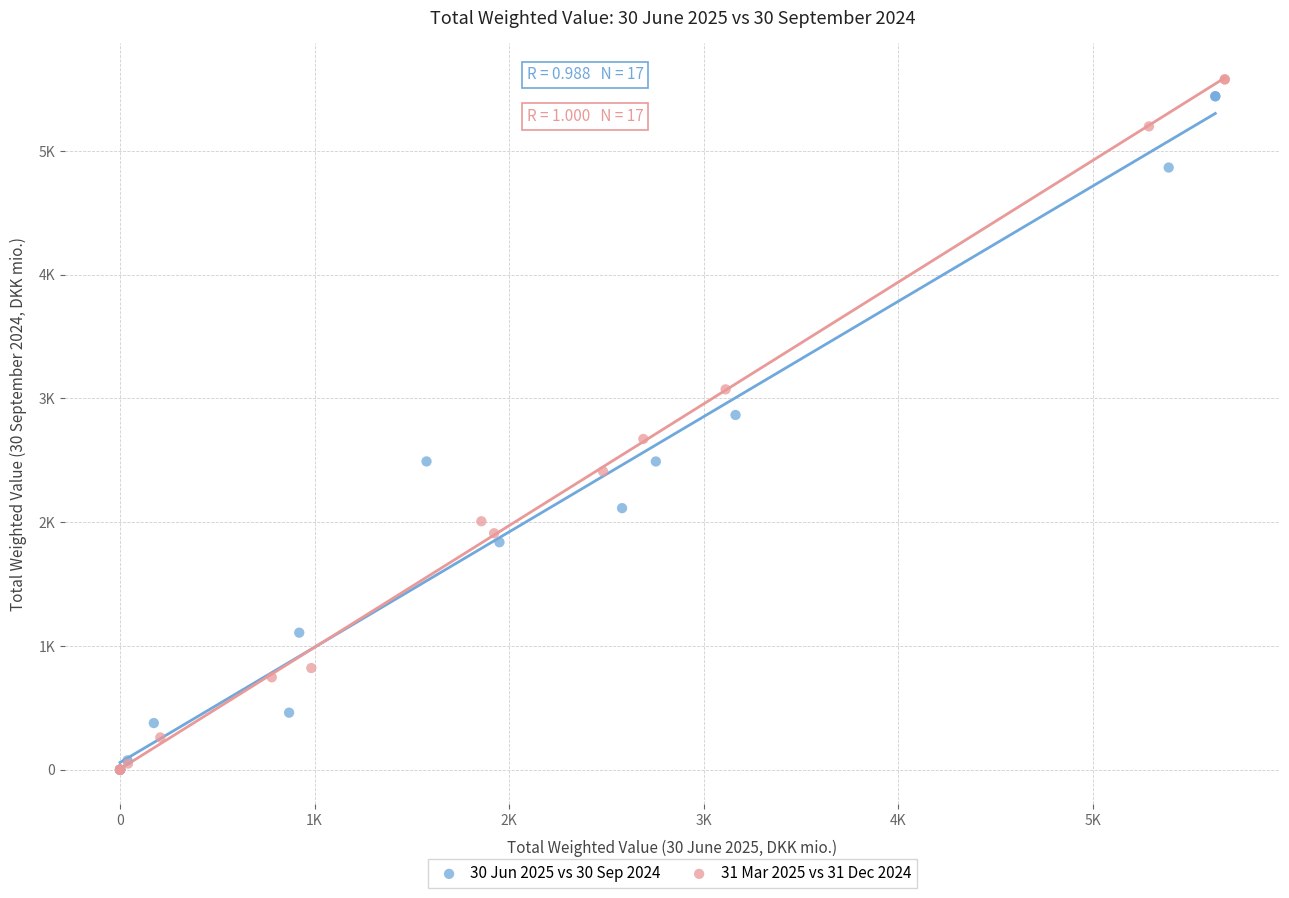

What are all the series names shown in the legend?

30 Jun 2025 vs 30 Sep 2024, 31 Mar 2025 vs 31 Dec 2024